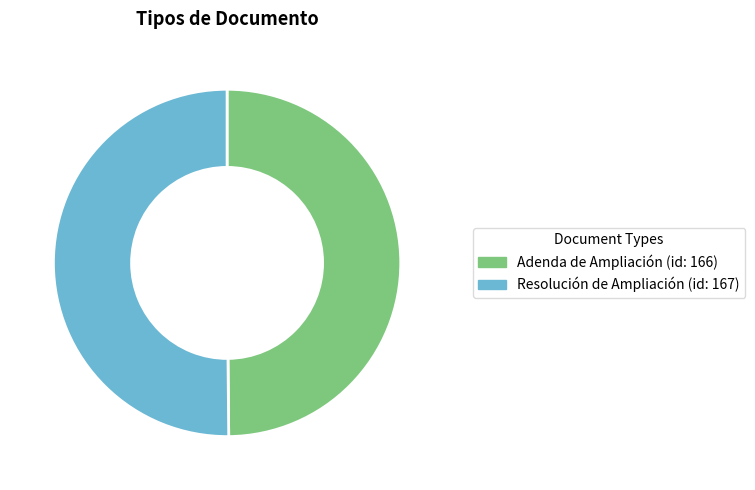

True or false: Adenda de Ampliación accounts for 50% of the total.

True